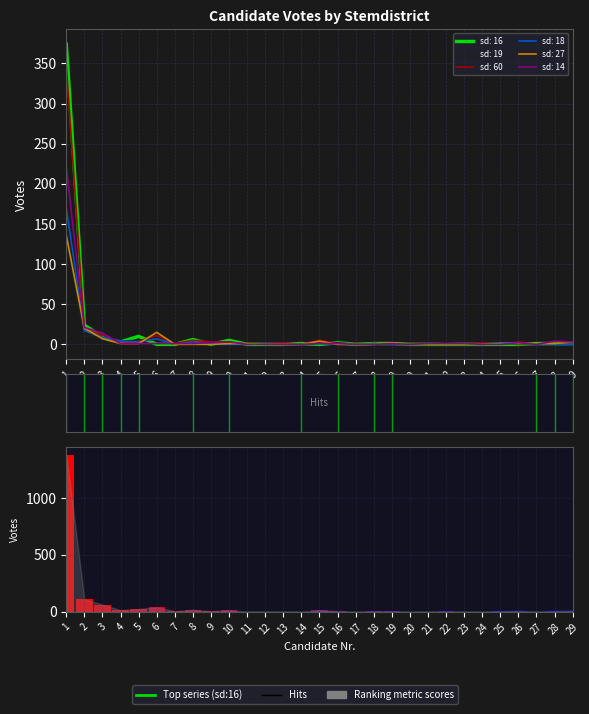

Reading right to left, what are all the values shown in this chart?

sd: 16: 1	1	1	0	0	0	0	0	0	0	1	1	0	2	0	1	0	0	0	5	0	6	0	0	10	3	9	24	374
sd: 19: 0	1	0	0	1	0	0	2	0	0	0	0	0	2	3	0	0	0	1	1	0	2	2	6	5	4	12	10	133
sd: 60: 3	0	0	3	0	2	0	0	0	0	0	1	0	1	5	0	2	1	0	3	3	5	1	11	4	1	12	18	348
sd: 18: 0	0	0	2	2	0	0	0	0	0	0	1	0	0	1	0	0	1	0	0	0	3	0	7	3	4	9	17	170
sd: 27: 3	1	1	1	1	0	0	0	0	0	2	0	0	0	4	0	0	0	1	1	0	0	0	15	1	1	7	20	136
sd: 14: 3	4	0	2	0	0	1	1	1	0	1	0	0	1	1	0	0	0	0	3	2	1	1	1	1	1	14	21	221